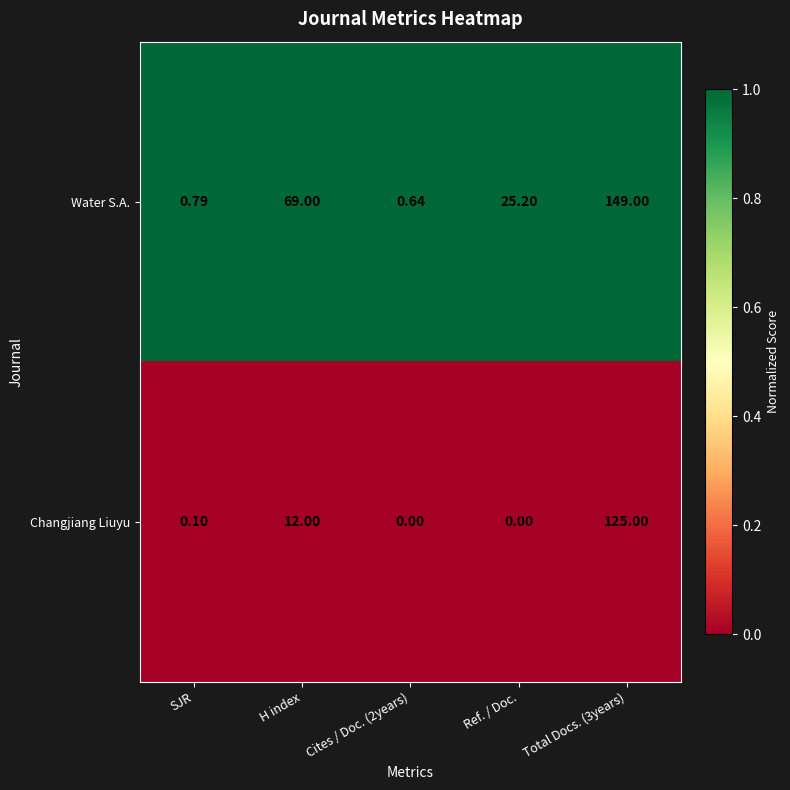

List the series in order of their overall mean, highest first.

Water S.A., Changjiang Liuyu